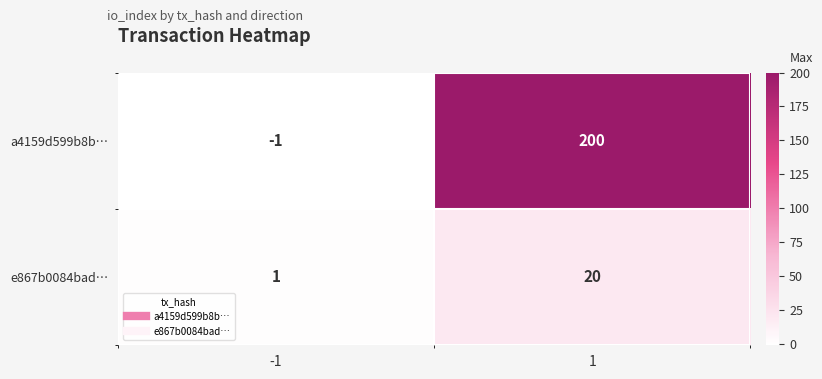

Reading left to right, extract all data points from this chart.

a4159d599b8b…: -1=-1	1=200
e867b0084bad…: -1=1	1=20